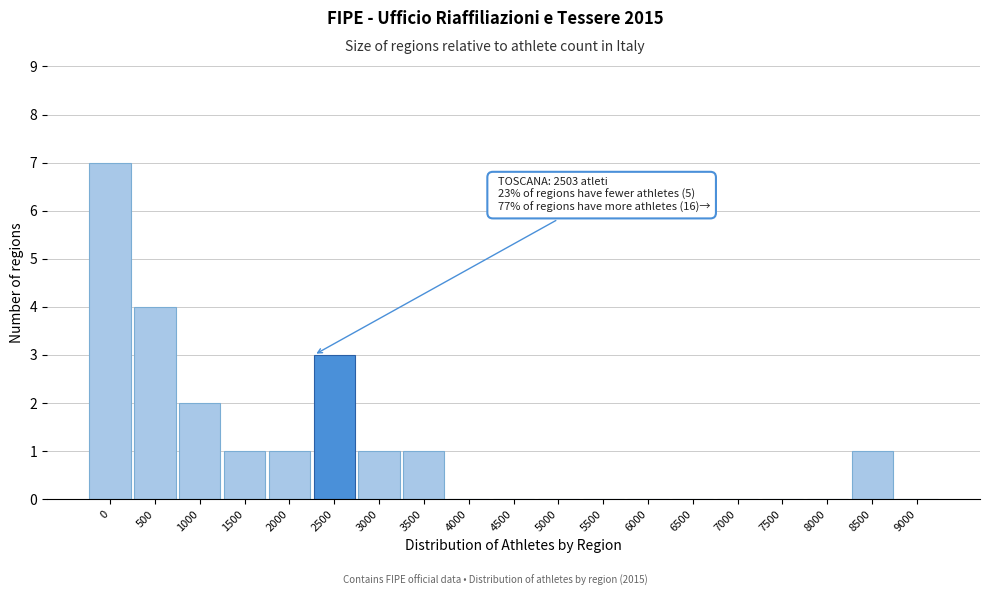

Reading left to right, extract all data points from this chart.

0=7	500=4	1000=2	1500=1	2000=1	2500=3	3000=1	3500=1	4000=0	4500=0	5000=0	5500=0	6000=0	6500=0	7000=0	7500=0	8000=0	8500=1	9000=0